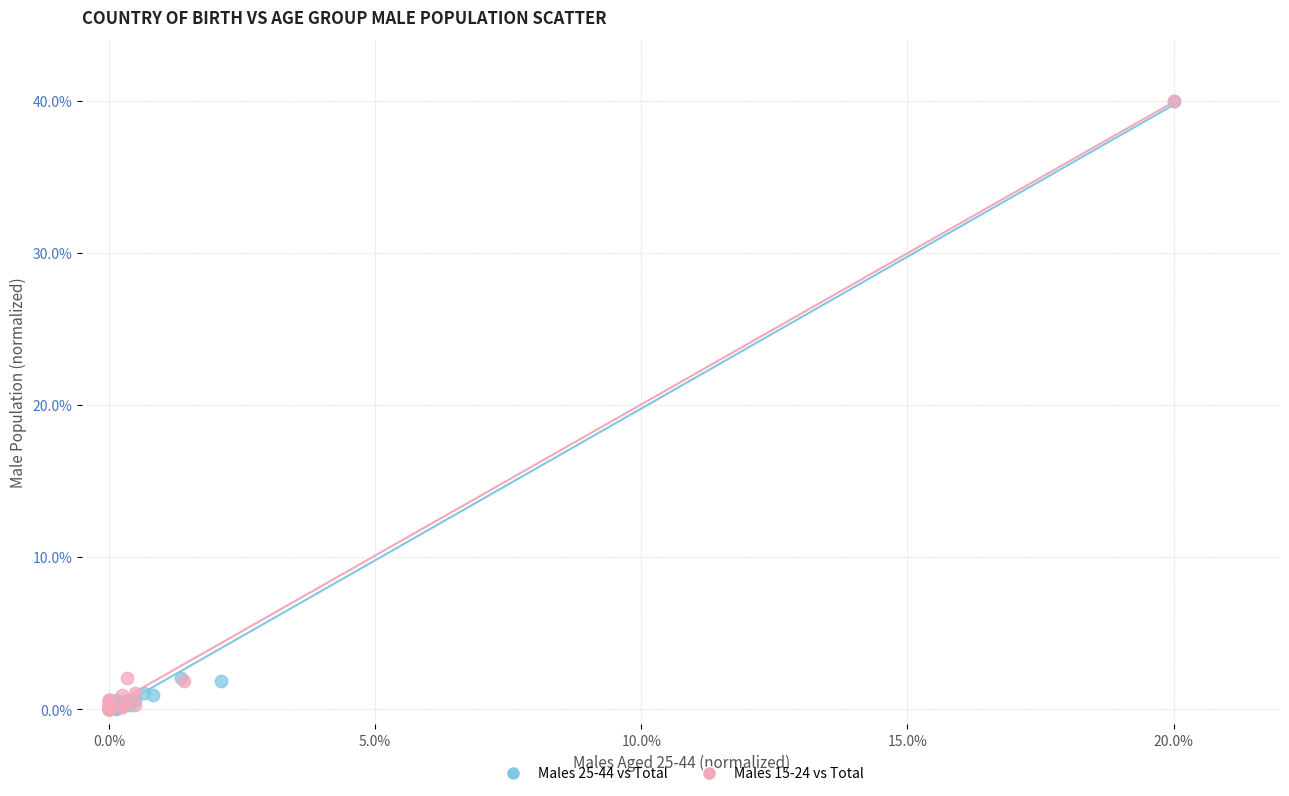

What are all the series names shown in the legend?

Males 25-44 vs Total, Males 15-24 vs Total